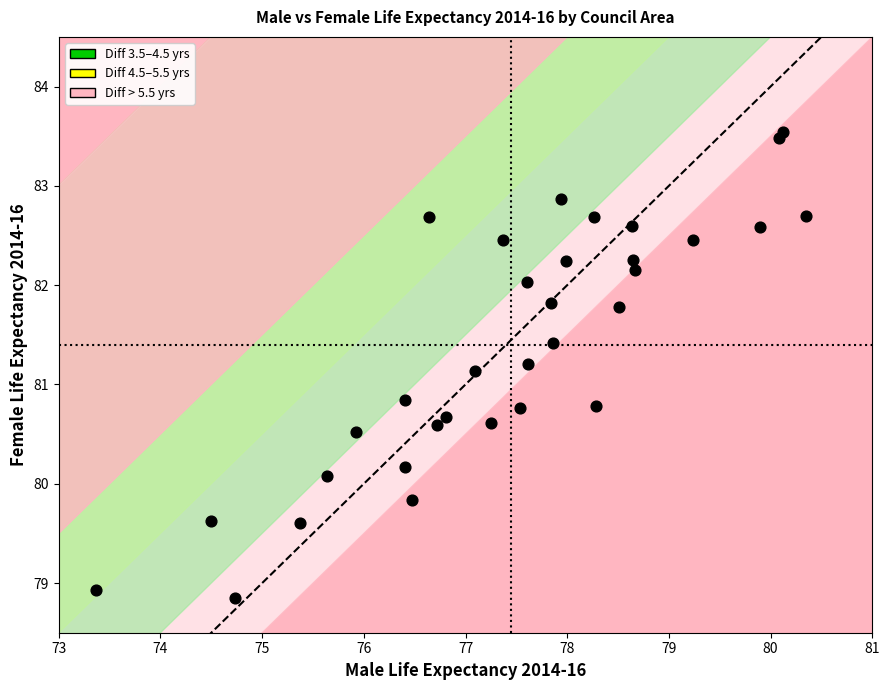

What is the range of X values (max minus min)?

7.0